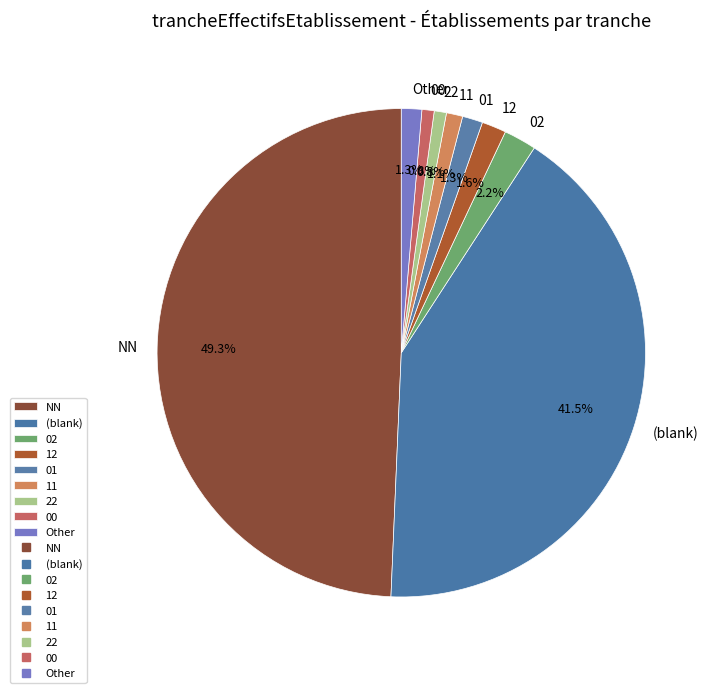

What is the largest slice in the pie chart?

NN